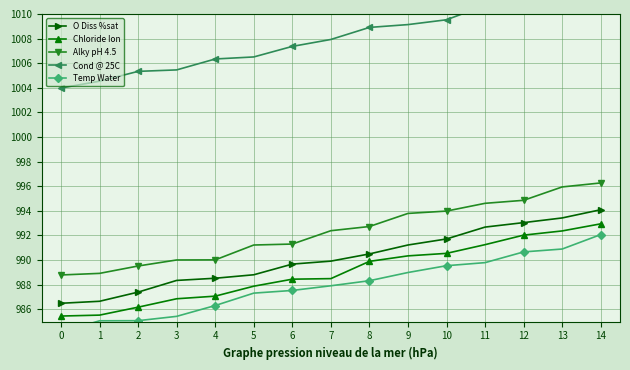

At which label is Chloride Ion closest to 989?

7